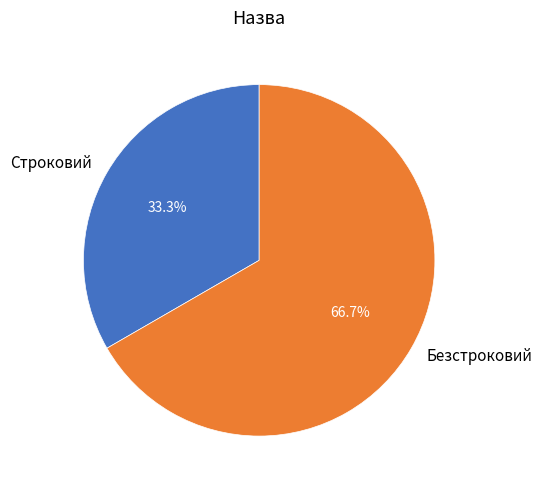

To the nearest percent, what is the difference between the largest and smallest slice percentages?

33%